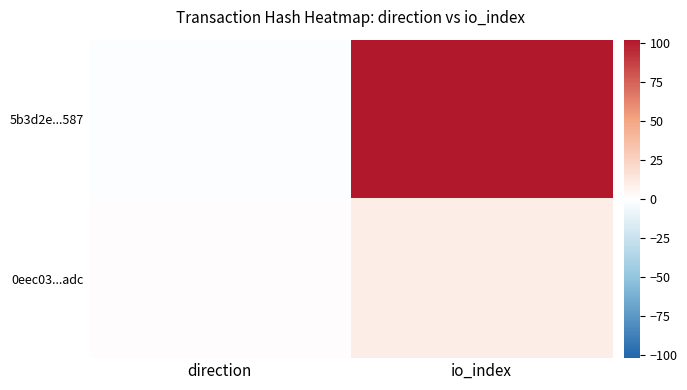

List the series in order of their overall mean, highest first.

5b3d2e...587, 0eec03...adc